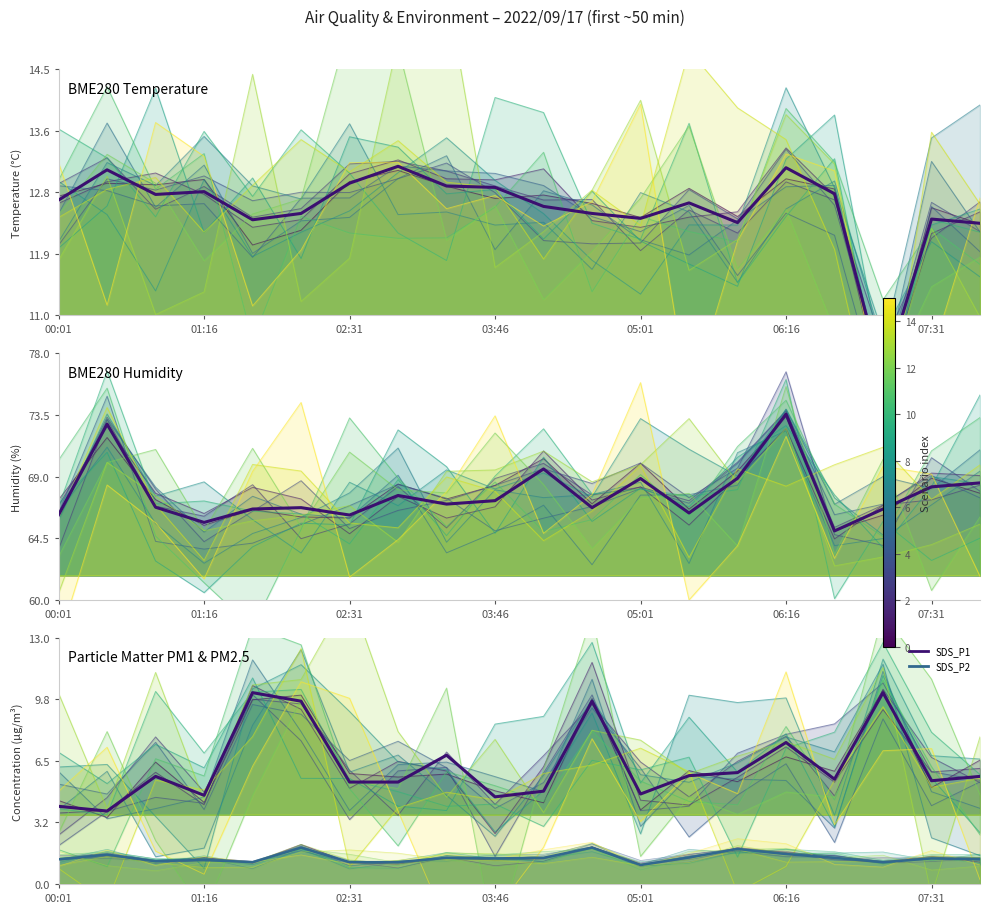

Reading right to left, list all the values displayed in this chart.

BME280 Temperature: 12.3	12.4	10.1	12.7	13.1	12.3	12.6	12.4	12.4	12.6	12.8	12.8	13.1	12.9	12.4	12.4	12.8	12.7	13.1	12.6
BME280 Humidity: 68.5	68.2	66.6	65.0	73.6	68.9	66.3	68.9	66.7	69.6	67.2	67.0	67.6	66.2	66.7	66.6	65.7	66.8	72.8	66.2
Particle Matter PM1 & PM2.5: 5.7	5.5	10.1	5.5	7.5	5.9	5.7	4.8	9.7	4.9	4.6	6.8	5.4	5.4	9.7	10.1	4.7	5.7	3.9	4.1
SDS_P2: 1.3	1.4	1.1	1.4	1.6	1.9	1.4	1.0	1.9	1.4	1.4	1.4	1.1	1.1	1.9	1.1	1.3	1.2	1.6	1.3